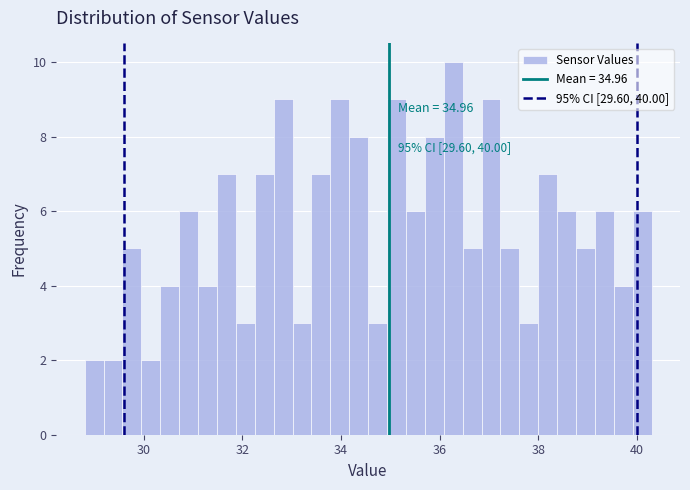

Read against the x-axis, roughly where is the centre of the tallest bar?

36.2